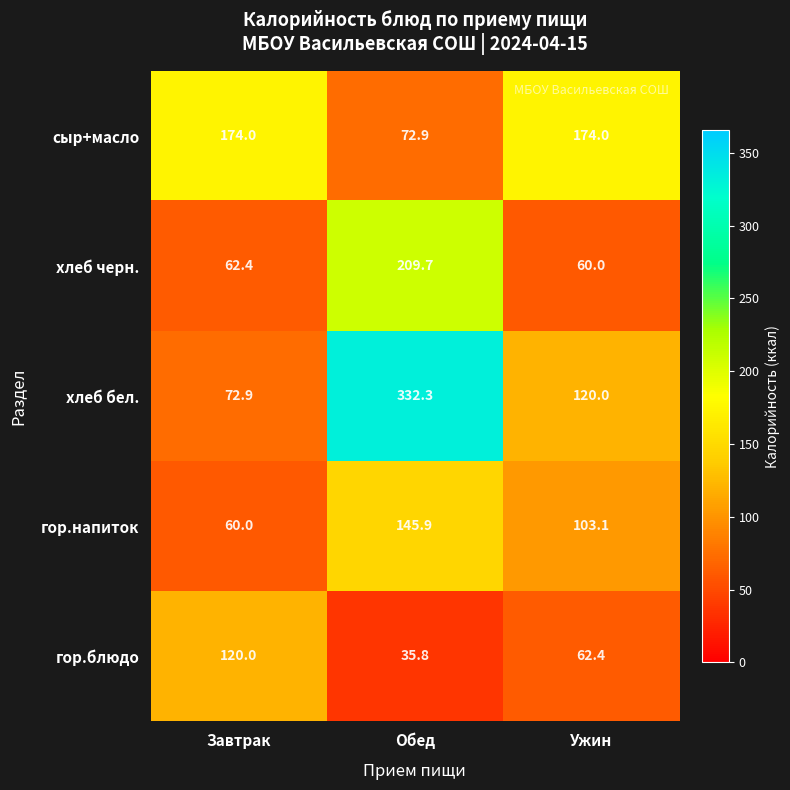

Is it true that сыр+масло equals 96.8 at Обед?

False